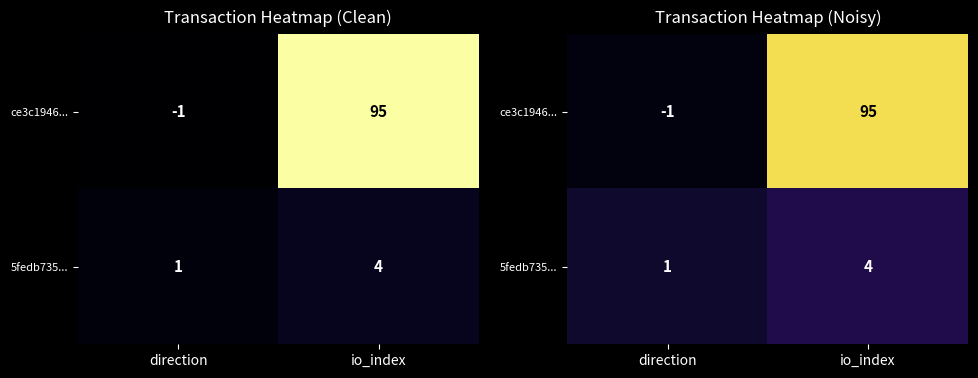

Which series has the widest spread of values?

ce3c1946...